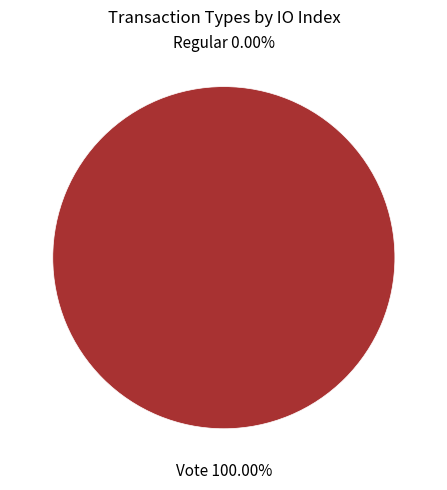

Is the sum of Regular and Vote greater than half?

Yes